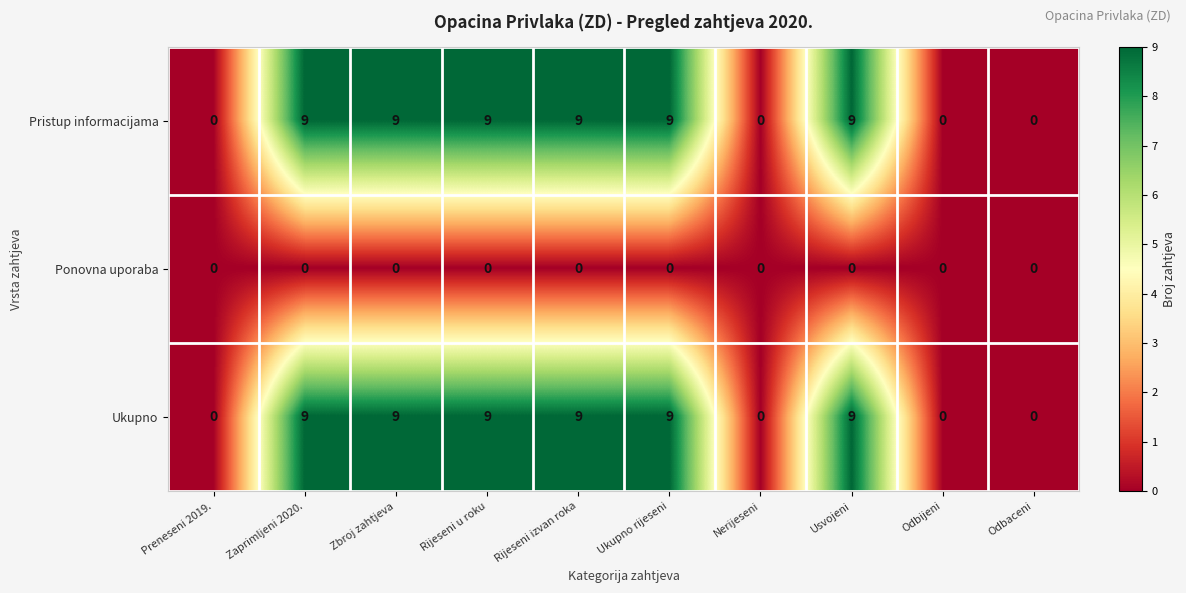

The value of Ponovna uporaba at Nerijeseni is 0. True or false?

True